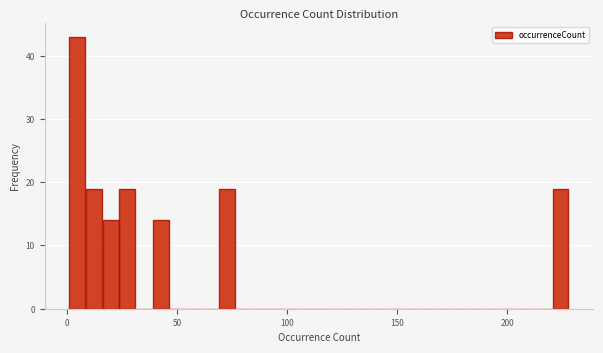

Read against the x-axis, roughly where is the centre of the tallest bar?

5